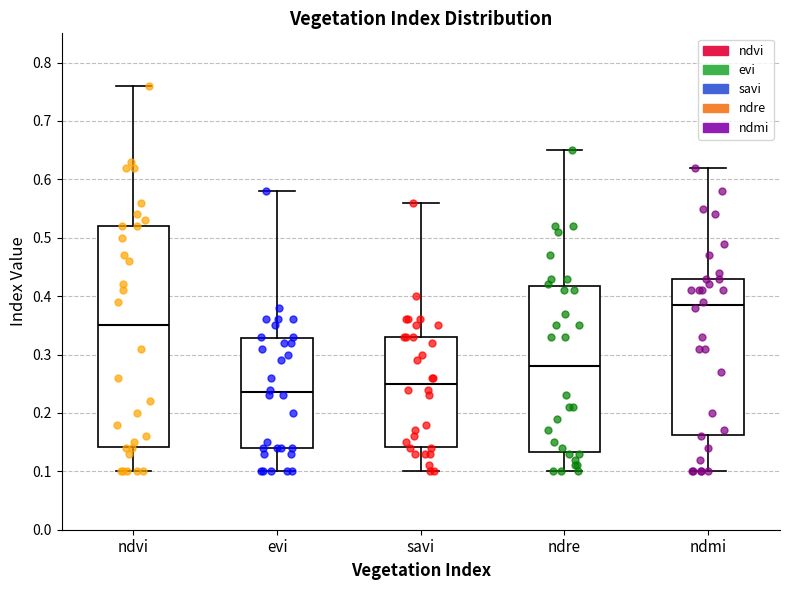

Which box is the tallest, from its lower edge to its upper edge?

ndvi